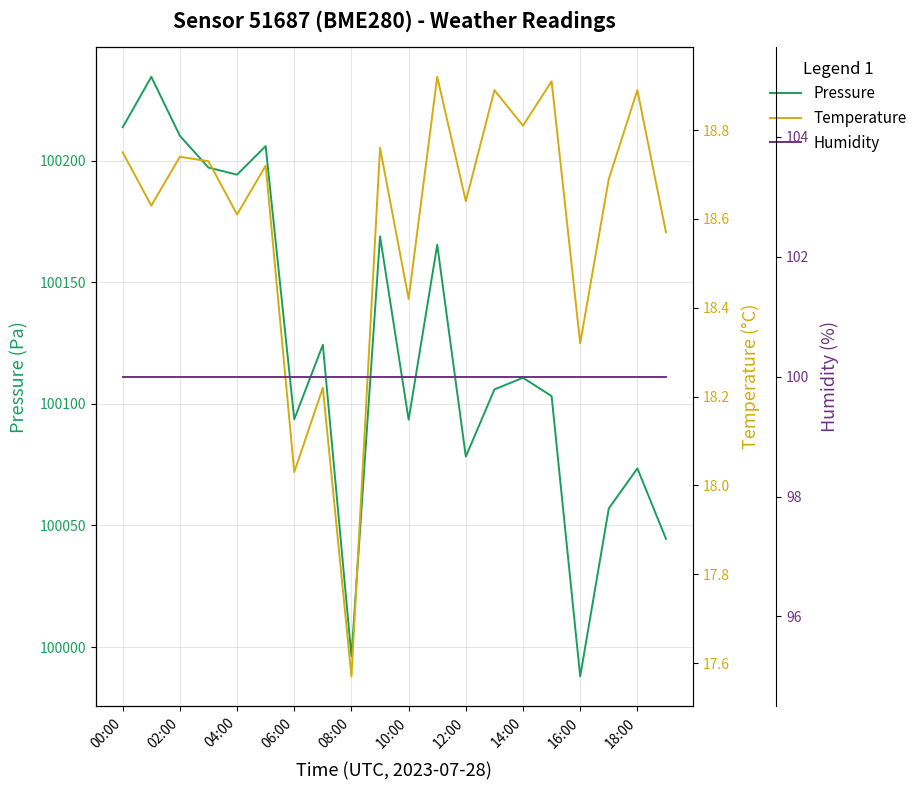

Is it true that temperature equals 18.6 at 19?

True